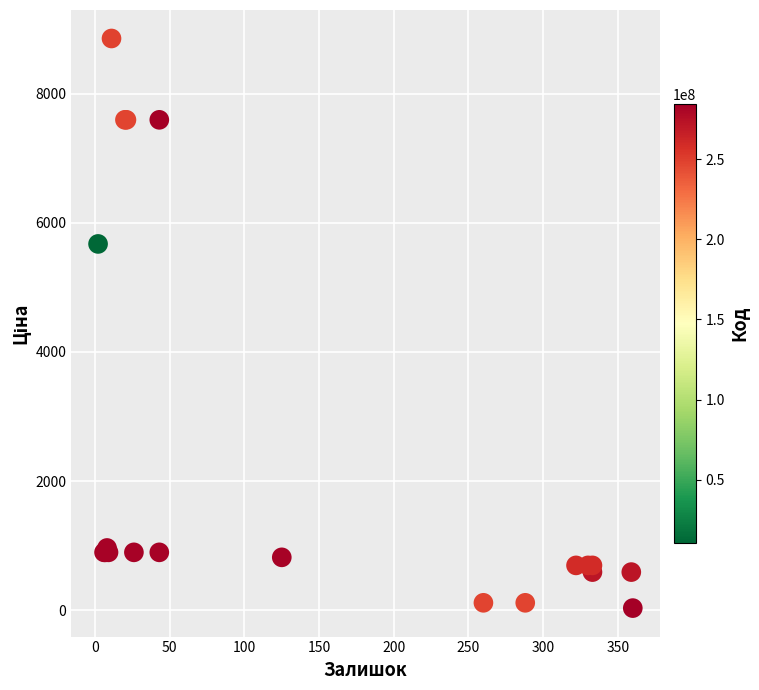

What Y value in the scatter plot is closest to 4444?

5673.8